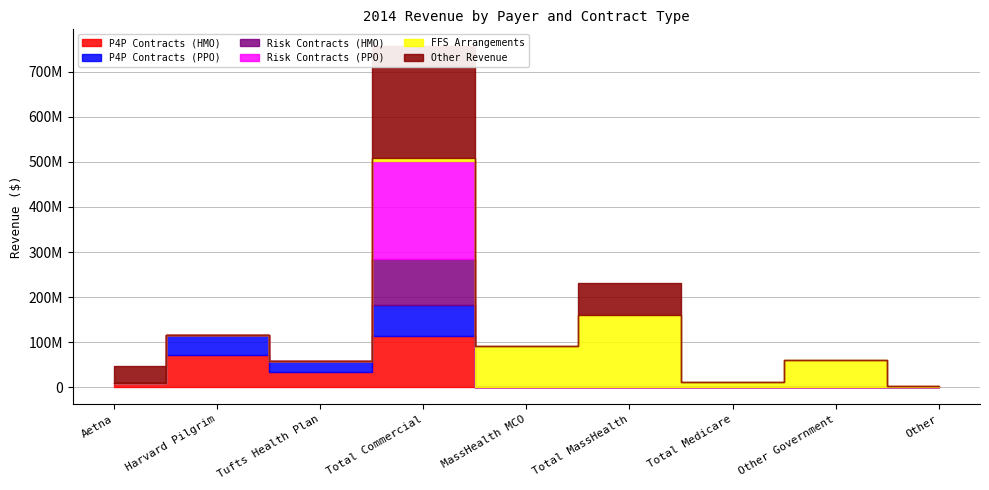

True or false: Risk Contracts (HMO) has more than 1 interior local peaks.

False